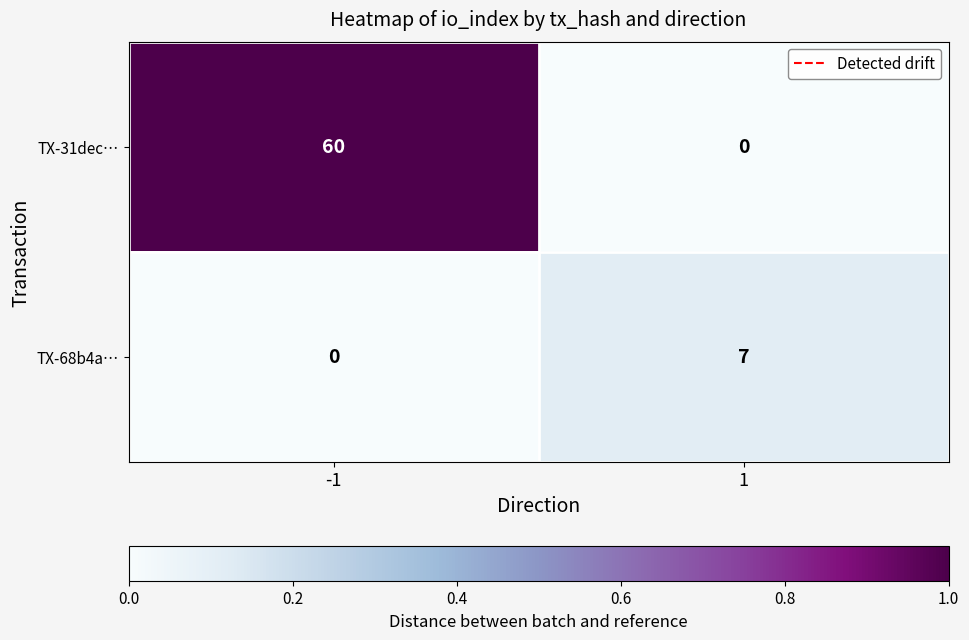

What is the greatest value displayed?

60